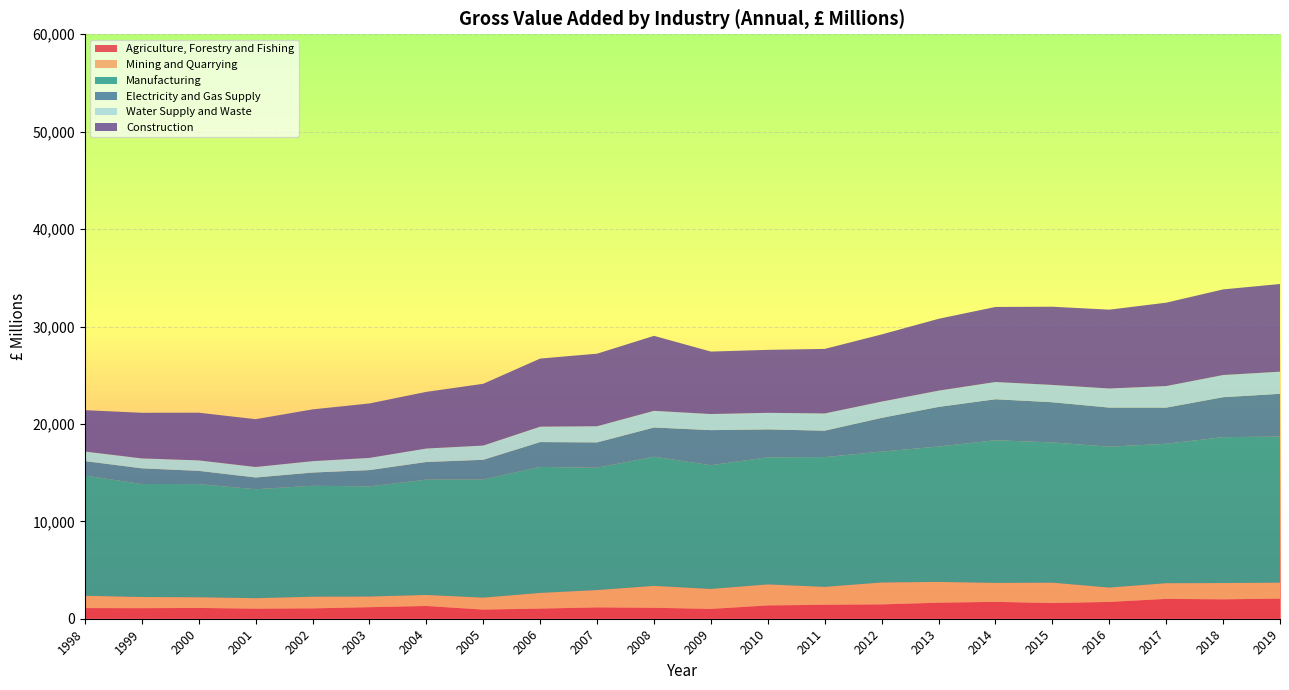

Reading left to right, extract all data points from this chart.

Agriculture, Forestry and Fishing: 1998=1092.7	1999=1083.1	2000=1106.4	2001=1032.7	2002=1062.2	2003=1183.3	2004=1307.0	2005=939.7	2006=1040.3	2007=1163.2	2008=1122.7	2009=1008.8	2010=1365.0	2011=1434.3	2012=1472.8	2013=1643.2	2014=1733.3	2015=1608.0	2016=1725.9	2017=2037.6	2018=1992.8	2019=2065.4
Mining and Quarrying: 1998=1267.0	1999=1147.0	2000=1097.0	2001=1077.0	2002=1200.0	2003=1097.0	2004=1133.0	2005=1229.0	2006=1611.0	2007=1781.0	2008=2249.0	2009=2049.0	2010=2159.0	2011=1836.0	2012=2250.0	2013=2137.0	2014=1948.0	2015=2094.0	2016=1476.0	2017=1611.0	2018=1671.0	2019=1639.3
Manufacturing: 1998=12334.0	1999=11604.0	2000=11617.0	2001=11185.0	2002=11384.0	2003=11305.0	2004=11843.0	2005=12127.0	2006=12931.0	2007=12557.0	2008=13261.0	2009=12705.0	2010=13050.0	2011=13323.0	2012=13435.0	2013=13898.0	2014=14644.0	2015=14396.0	2016=14459.0	2017=14315.0	2018=14978.8	2019=14990.6
Electricity and Gas Supply: 1998=1489.0	1999=1608.0	2000=1361.0	2001=1205.0	2002=1361.0	2003=1674.0	2004=1808.0	2005=2021.0	2006=2554.0	2007=2599.0	2008=3000.0	2009=3600.0	2010=2862.0	2011=2712.0	2012=3461.0	2013=4068.0	2014=4206.0	2015=4127.0	2016=4015.0	2017=3710.0	2018=4100.4	2019=4394.7
Water Supply and Waste: 1998=981.9	1999=1016.4	2000=1075.5	2001=1078.5	2002=1169.3	2003=1252.1	2004=1384.4	2005=1461.2	2006=1582.3	2007=1663.3	2008=1711.1	2009=1653.2	2010=1703.3	2011=1769.4	2012=1671.5	2013=1669.7	2014=1773.3	2015=1778.1	2016=1962.6	2017=2213.4	2018=2275.3	2019=2273.9
Construction: 1998=4247.0	1999=4685.0	2000=4895.0	2001=4907.0	2002=5315.0	2003=5590.0	2004=5816.0	2005=6342.0	2006=6990.0	2007=7447.0	2008=7698.0	2009=6410.0	2010=6463.0	2011=6625.0	2012=6895.0	2013=7373.0	2014=7703.0	2015=8028.0	2016=8091.0	2017=8559.0	2018=8789.4	2019=8999.7